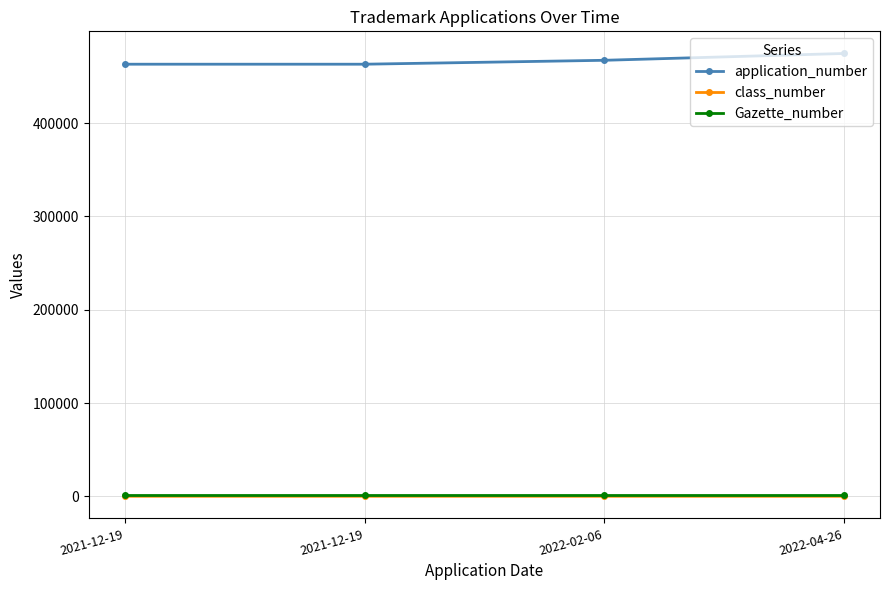

At which category is the sum across all series the highest?

2022-04-26